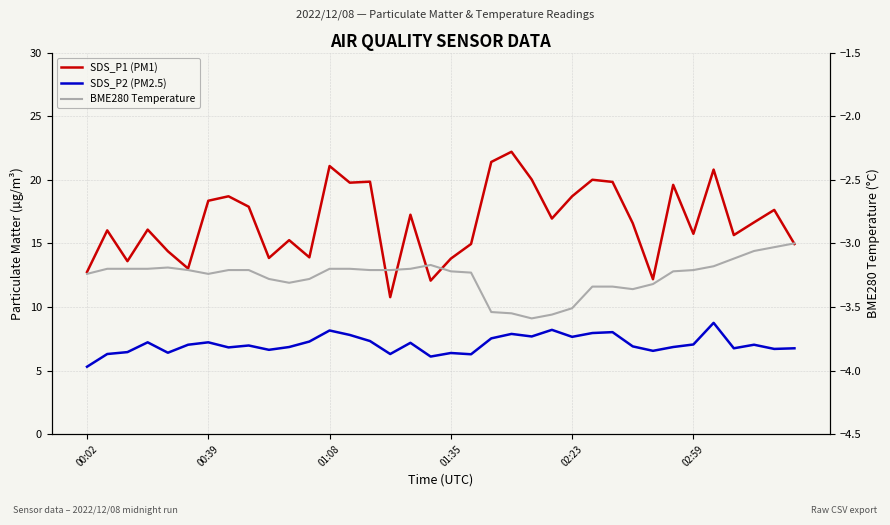

At which label does BME280 Temperature reach its minimum?

22